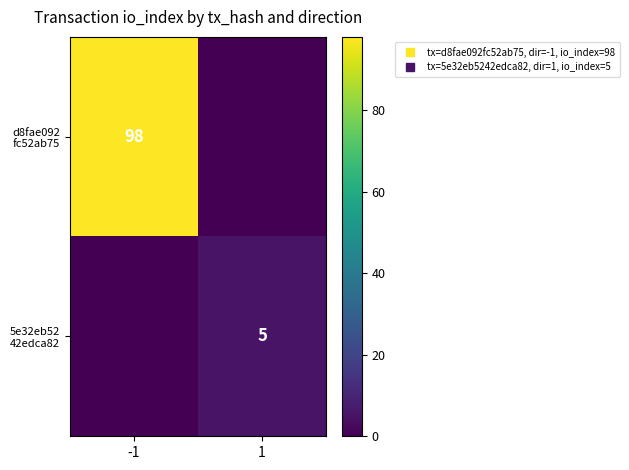

What is the difference between the d8fae092 fc52ab75 values at 1 and -1?

98